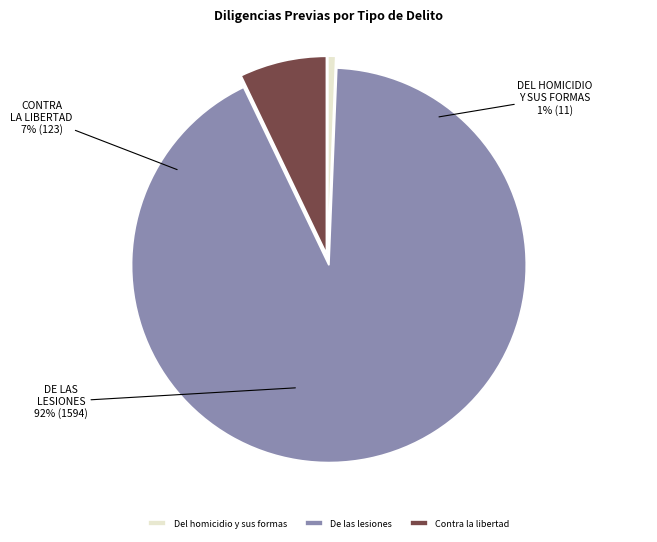

Is it true that Contra la libertad is 7% of the pie?

True